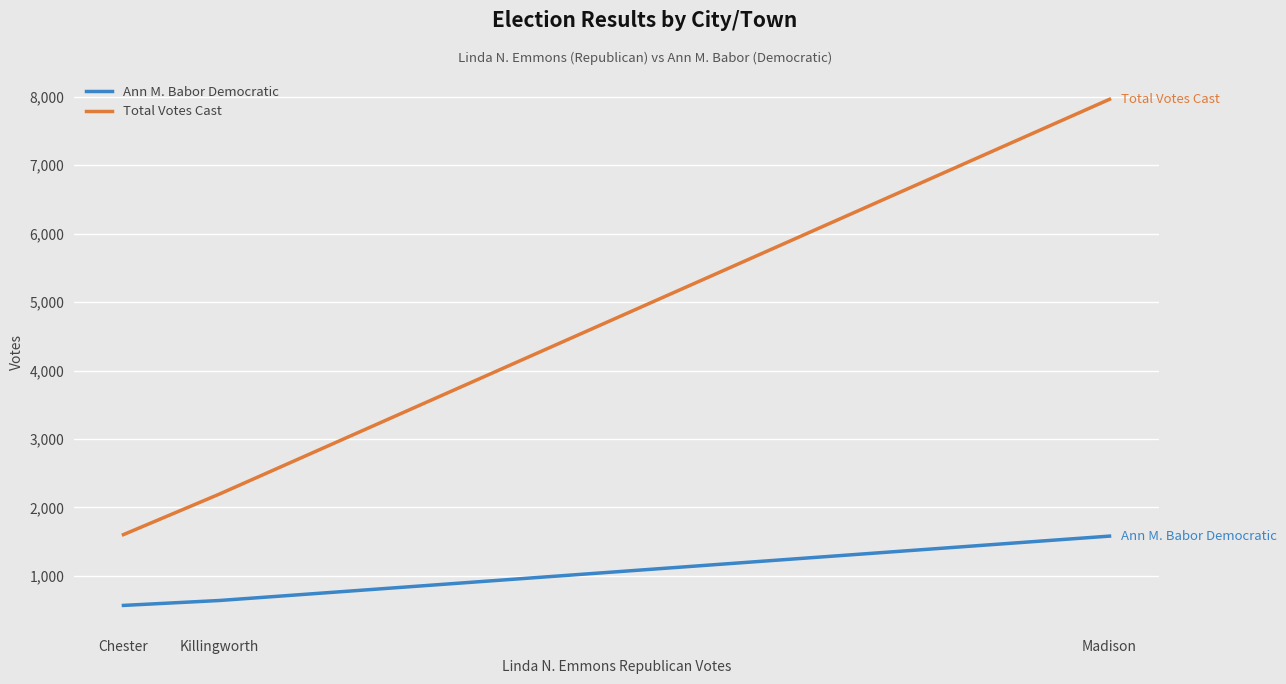

What is the sum of the Total Votes Cast values at Chester and Killingworth?

3801